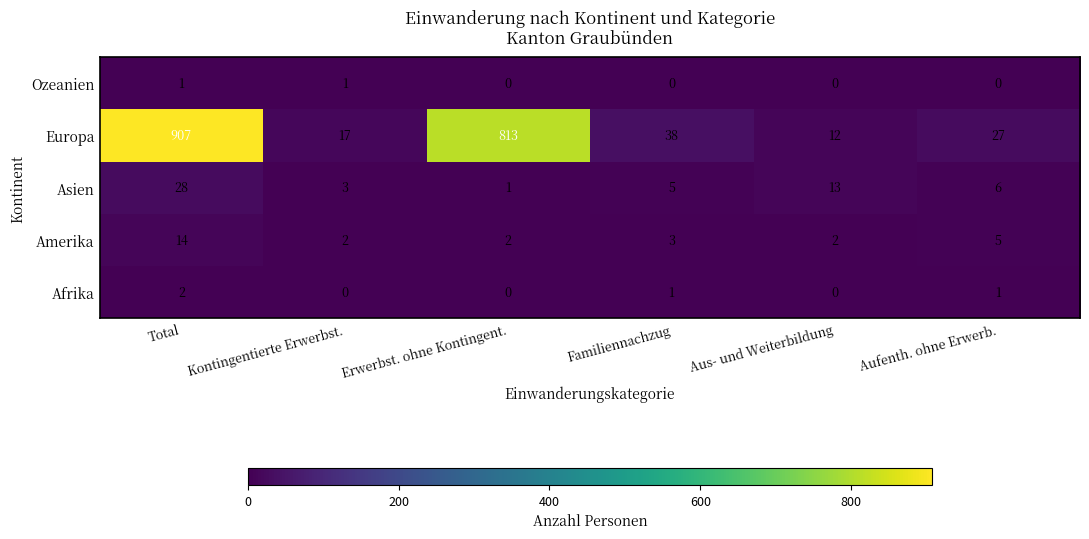

What is the total value across all series at Total?

952